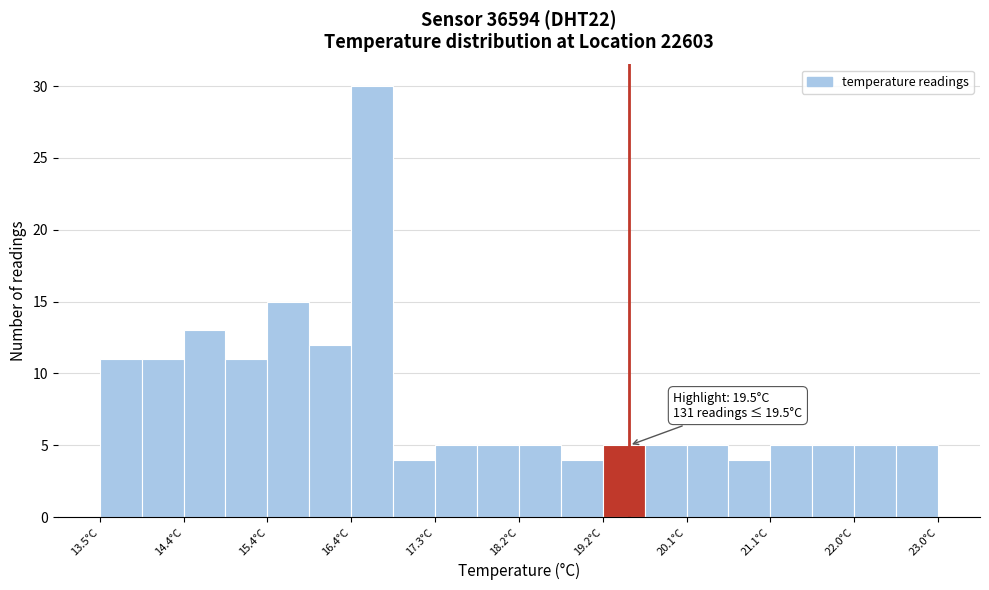

Over which range of the x-axis is the bar tallest?

16.4 to 16.8